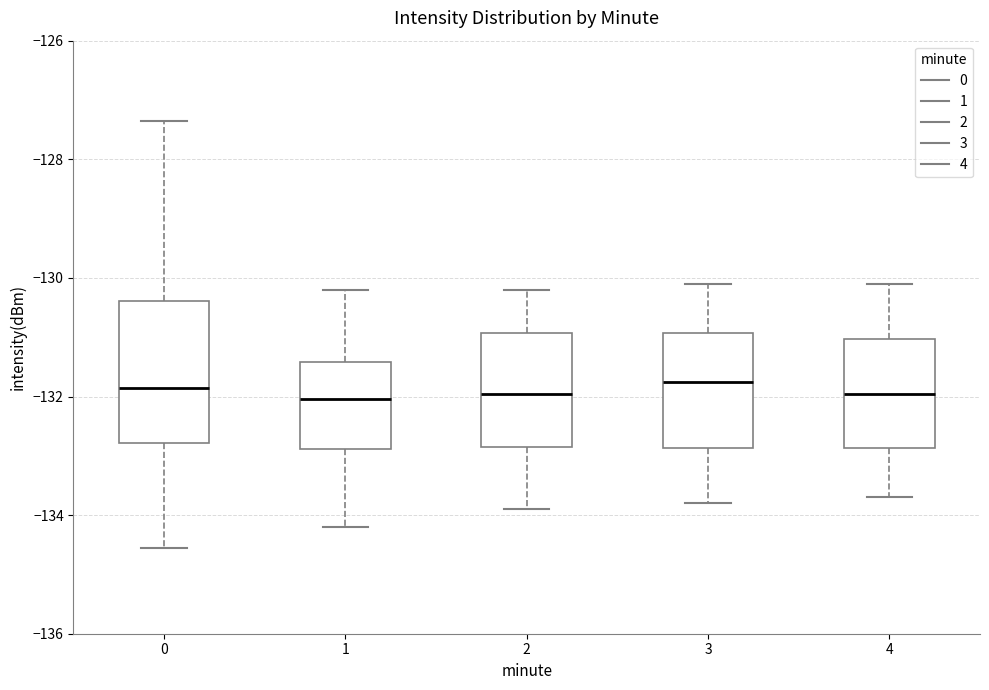

Reading left to right, read every box against the y-axis: the position of its median line, the range the box covers, and the ends of its whiskers. The values are not printed on the chart, so give them approximately, as read against the axis.

0: median -131.8, box -132.8 to -130.4, whiskers -134.6 to -127.4
1: median -132.0, box -132.8 to -131.4, whiskers -134.2 to -130.2
2: median -132.0, box -132.8 to -131.0, whiskers -133.8 to -130.2
3: median -131.8, box -132.8 to -131.0, whiskers -133.8 to -130.0
4: median -132.0, box -132.8 to -131.0, whiskers -133.6 to -130.0